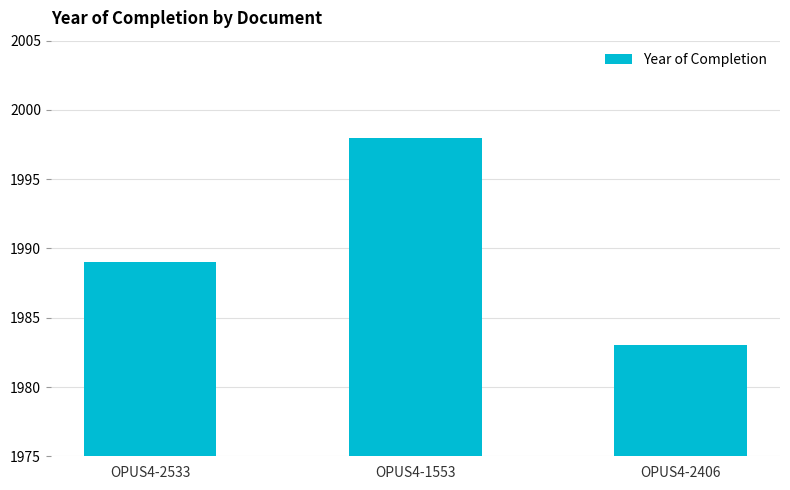

The value at OPUS4-1553 is 1998. True or false?

True